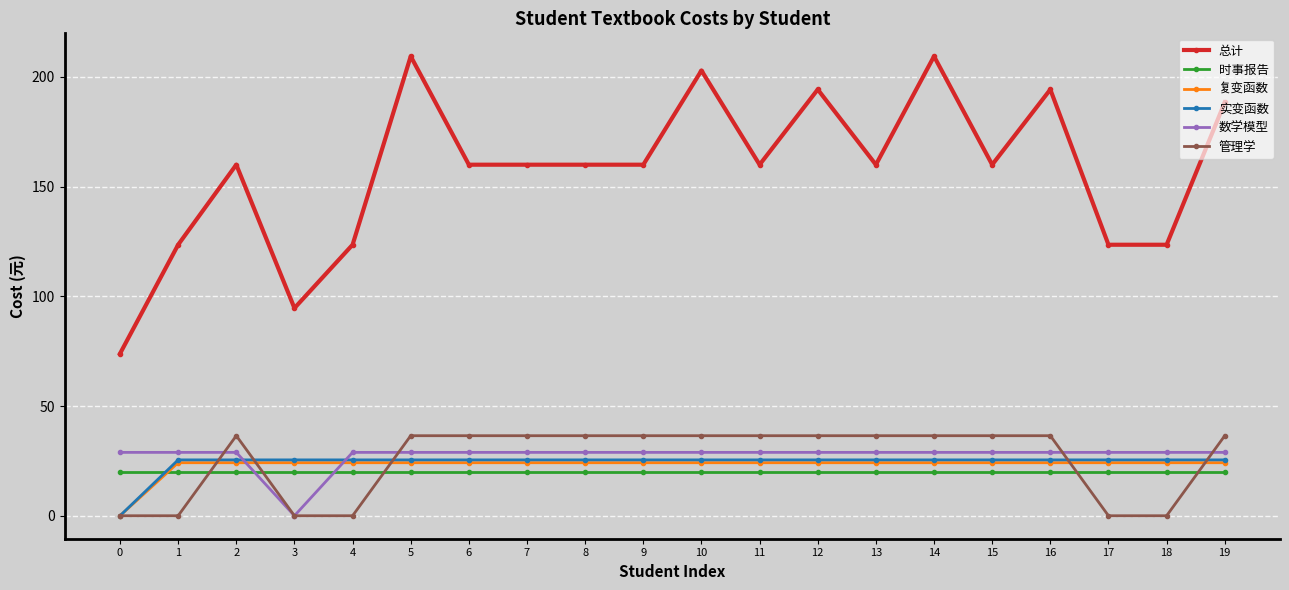

What is the average value of the 复变函数 series?

23.0